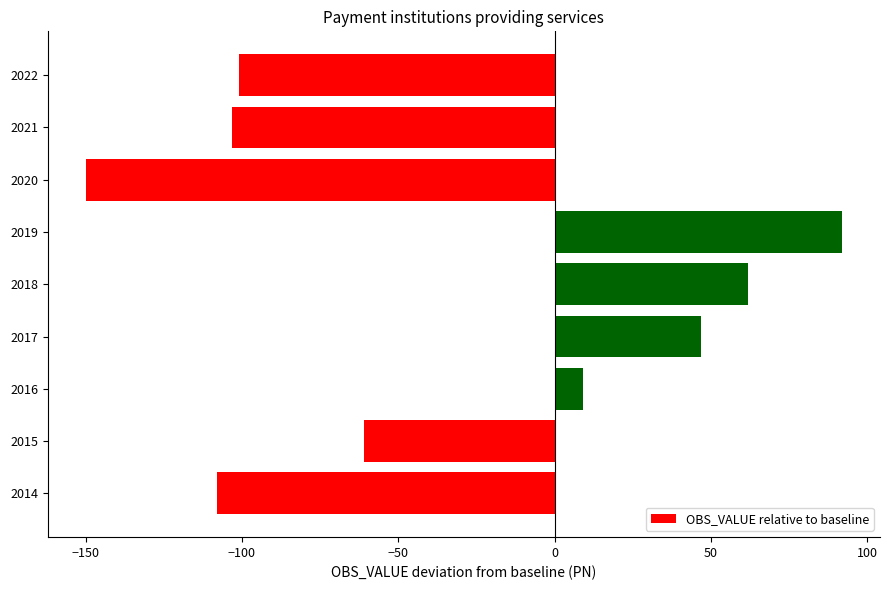

Is it true that the value at 2017 is 47?

True